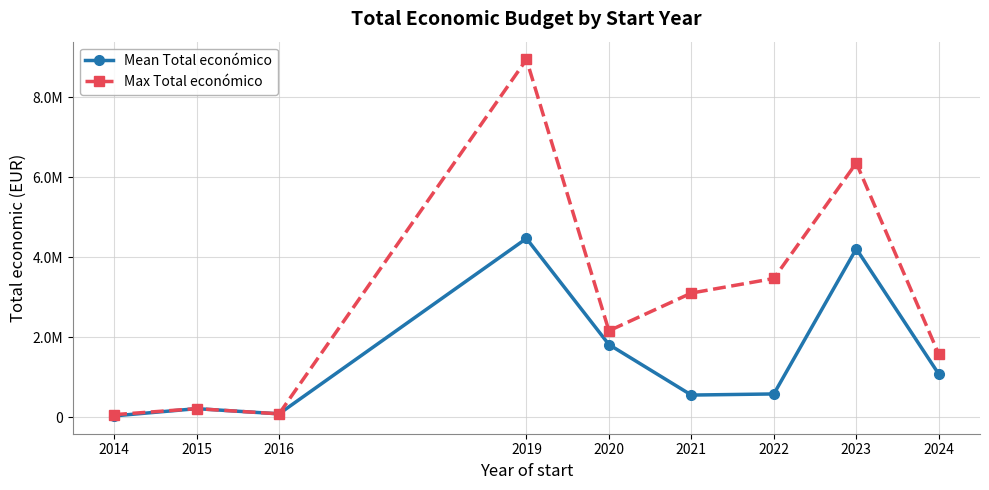

True or false: Mean Total económico and Max Total económico intersect in this chart.

False